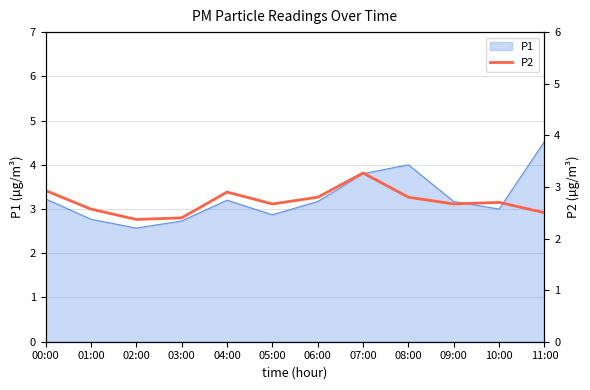

Reading right to left, list all the values displayed in this chart.

11:00=2.5	10:00=2.7	09:00=2.7	08:00=2.8	07:00=3.3	06:00=2.8	05:00=2.7	04:00=2.9	03:00=2.4	02:00=2.4	01:00=2.6	00:00=2.9